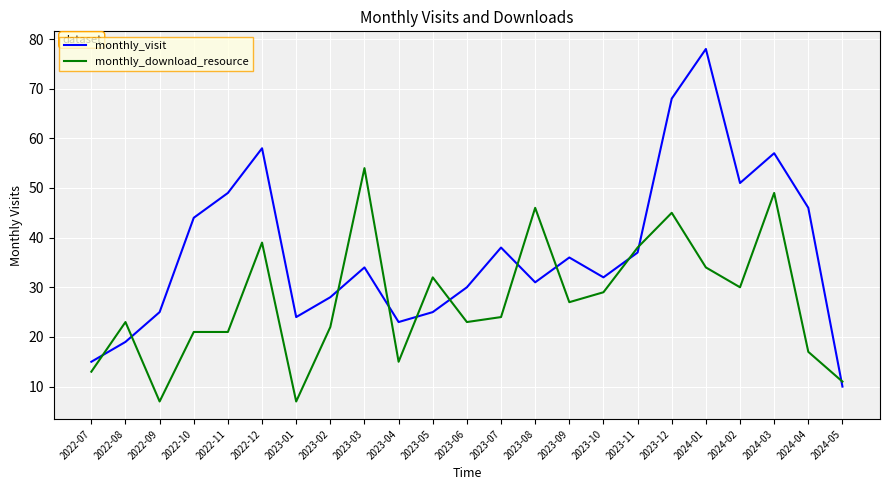

What position from the right is 2022-10?

20